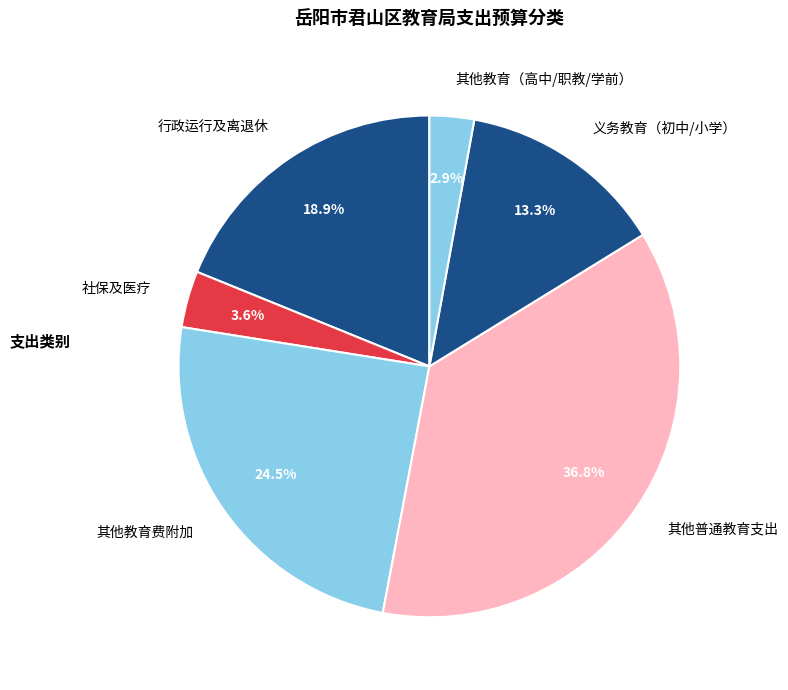

Is 行政运行及离退休 the majority of the pie?

No